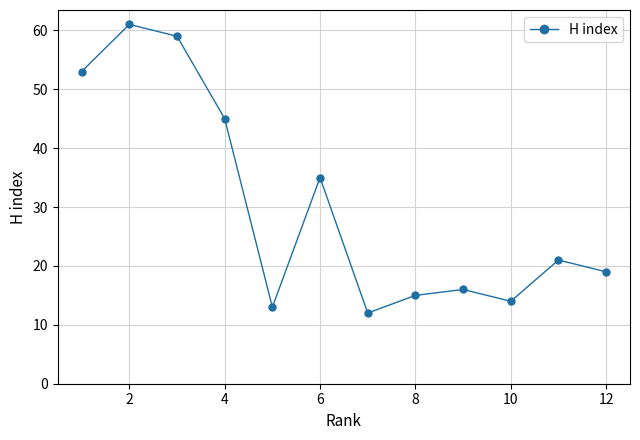

How many interior local valleys (lower than both neighbors) does the data have?

3